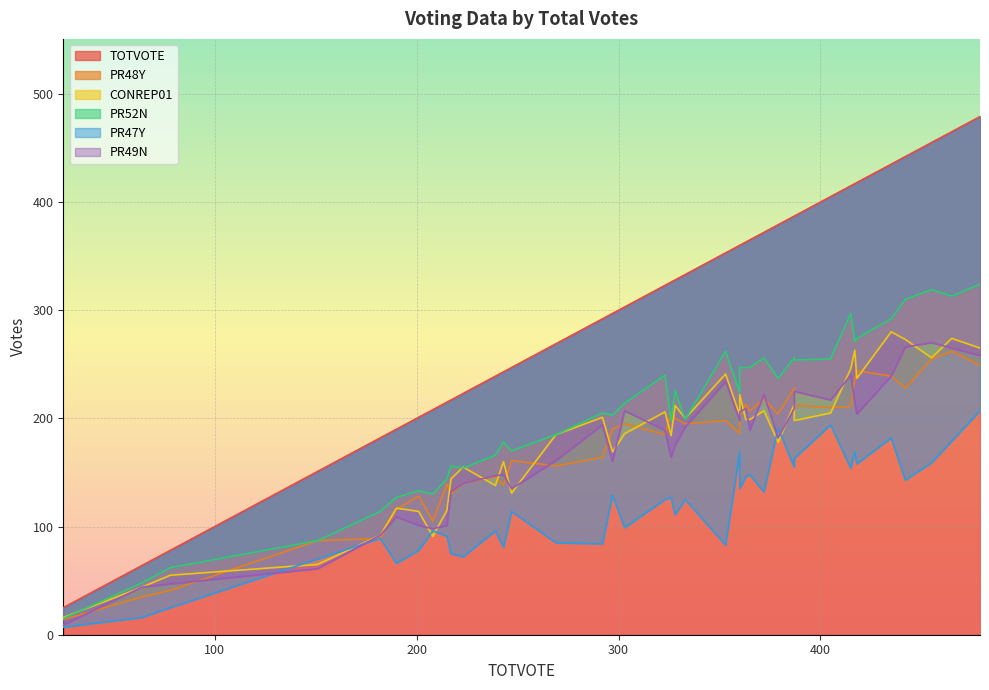

The PR48Y series shows 380 at 387. True or false?

False